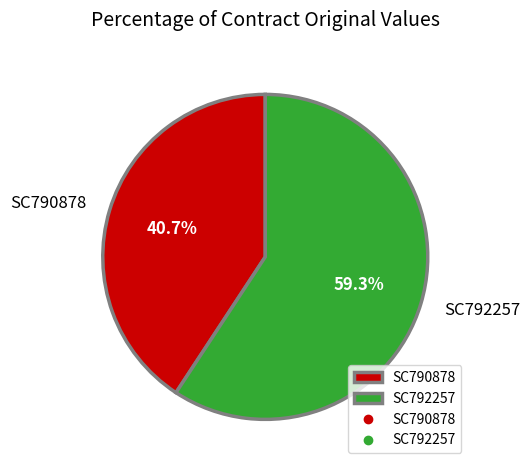

To the nearest percent, what portion does SC792257 represent?

59%